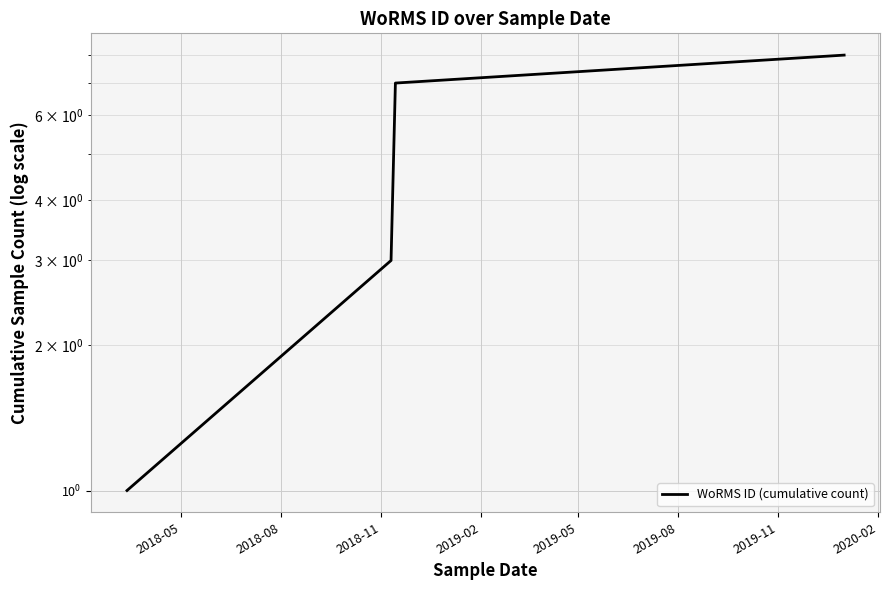

What is the label of the 4th point from the left?

2019-02